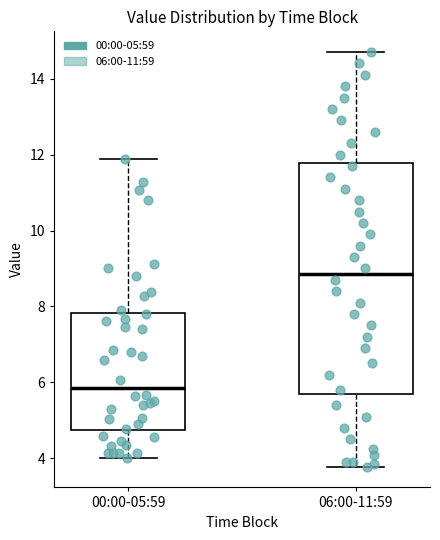

Which box is the tallest, from its lower edge to its upper edge?

06:00-11:59